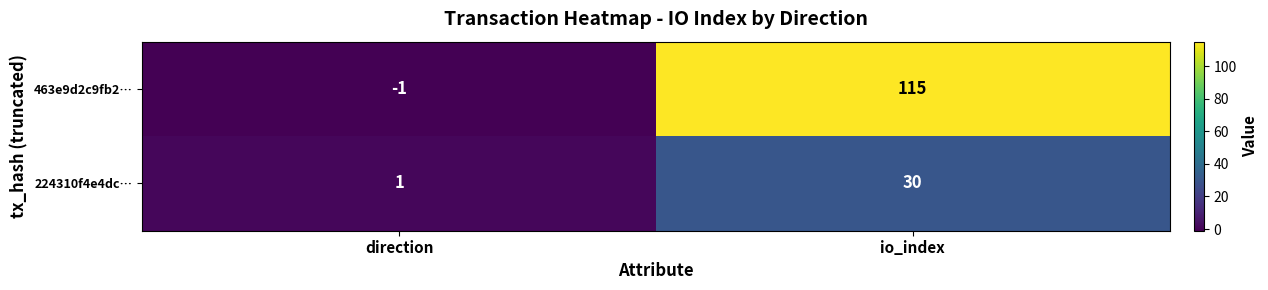

True or false: 463e9d2c9fb2… has a value of 115 at io_index.

True